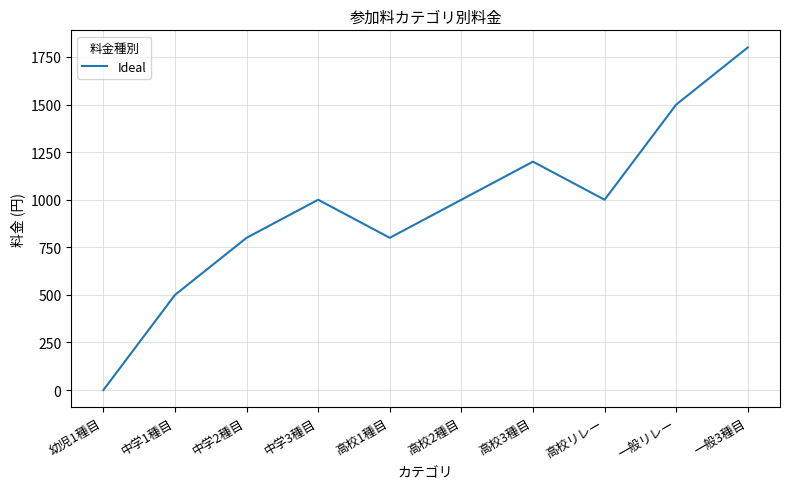

Reading right to left, what are all the values shown in this chart?

1800	1500	1000	1200	1000	800	1000	800	500	0